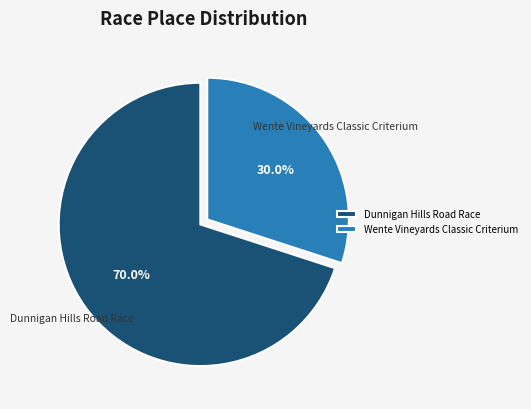

To the nearest percent, what is the difference between the Wente Vineyards Classic Criterium and Dunnigan Hills Road Race slice percentages?

40%